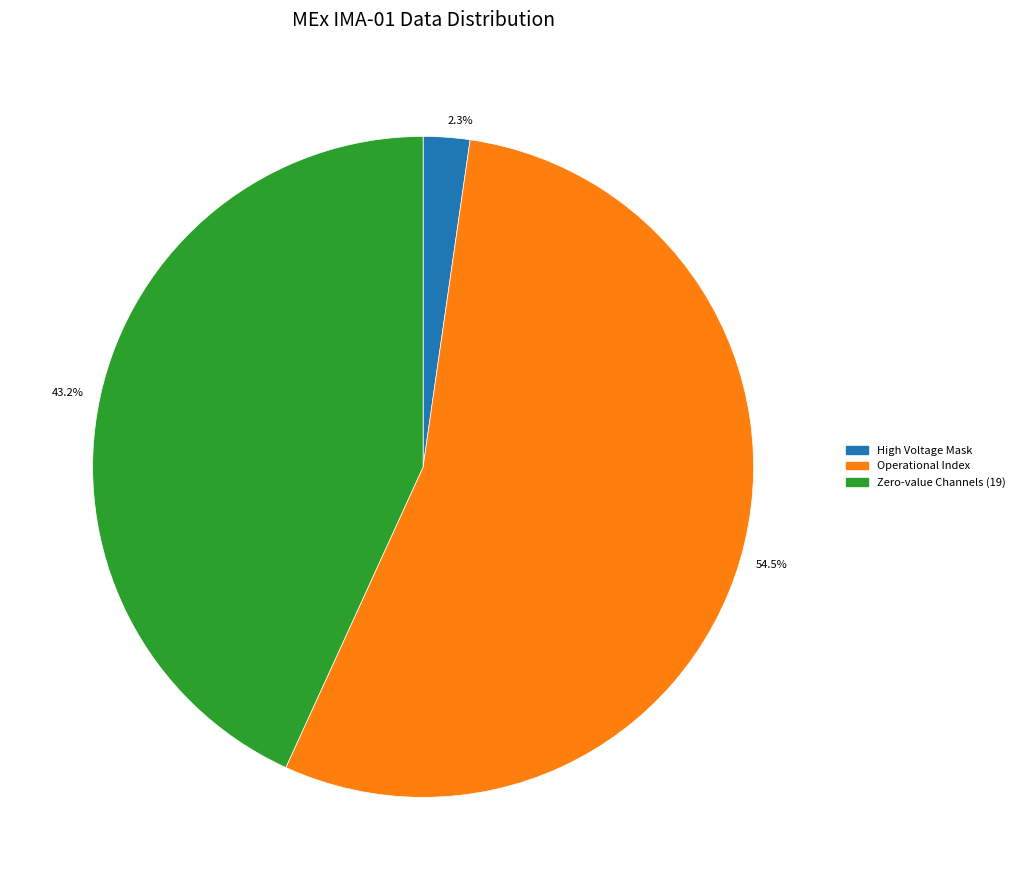

What is the majority slice?

Operational Index